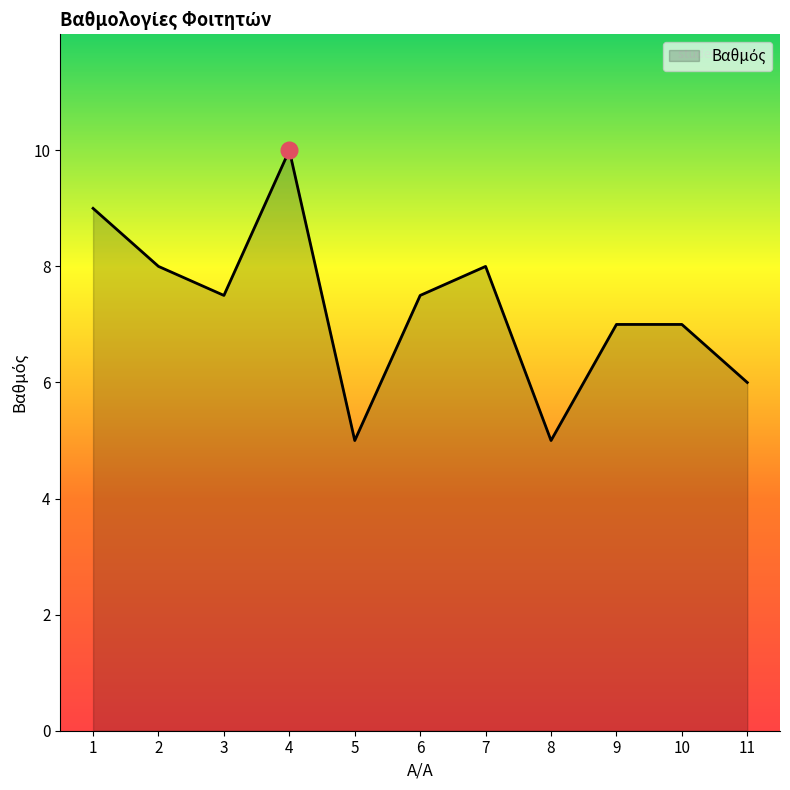

What value does the data have at 11?

6.0